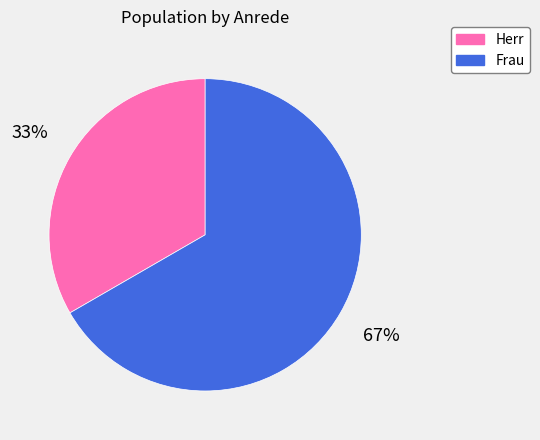

What percentage is the Frau slice, to the nearest percent?

67%